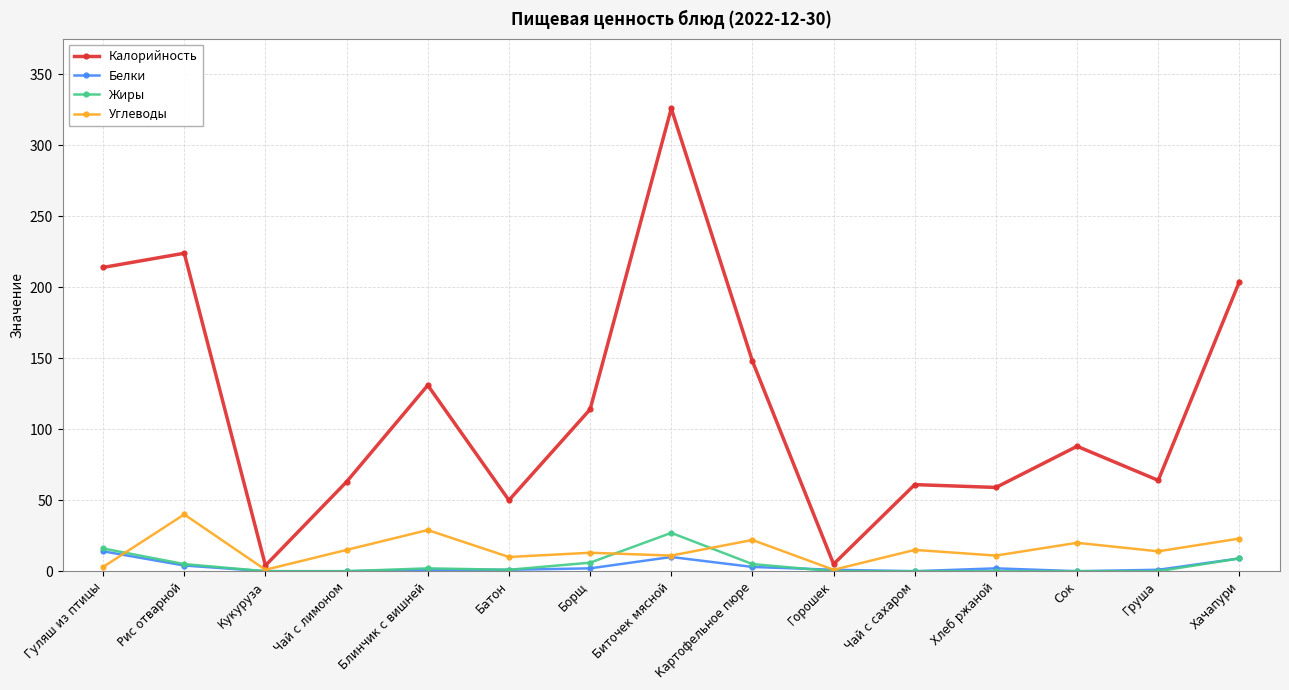

What is the maximum value for Калорийность?

326